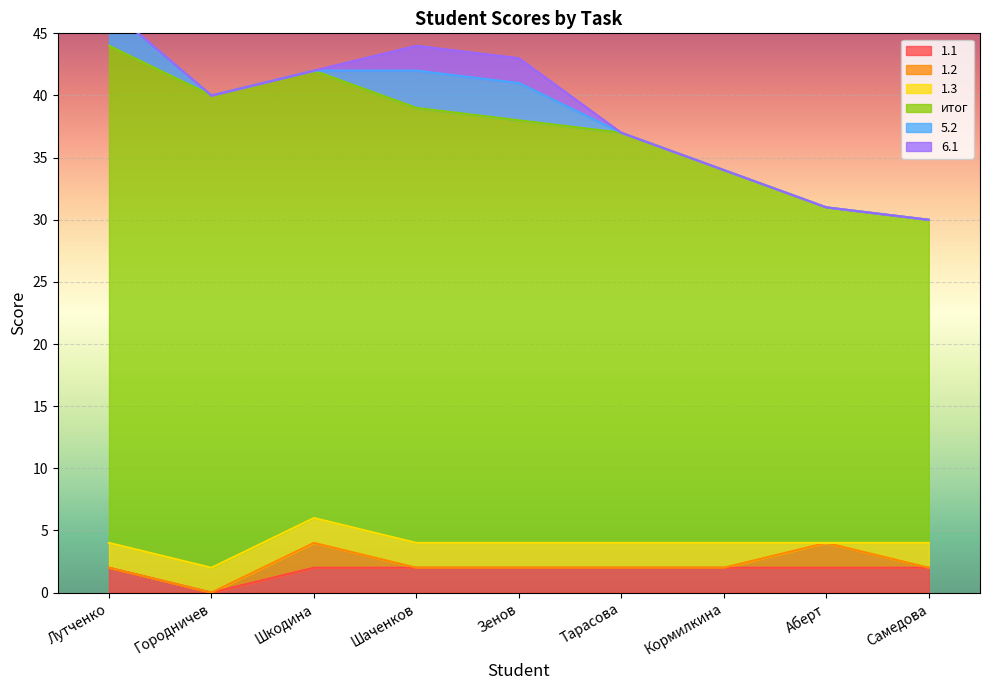

What is the label of the 2nd point from the right?

Аберт